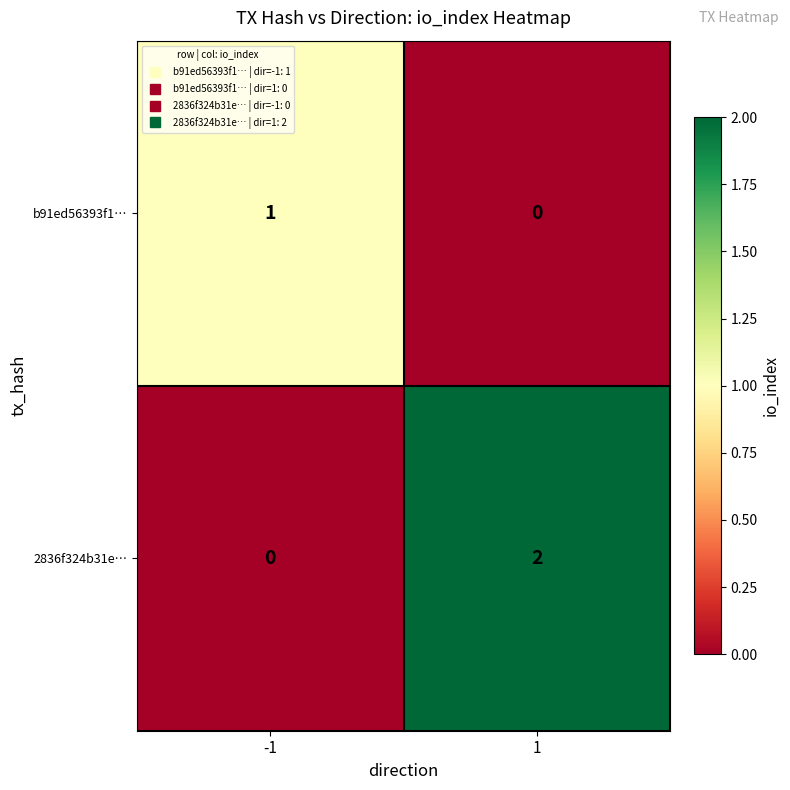

Which series has the largest total across all categories?

2836f324b31e…